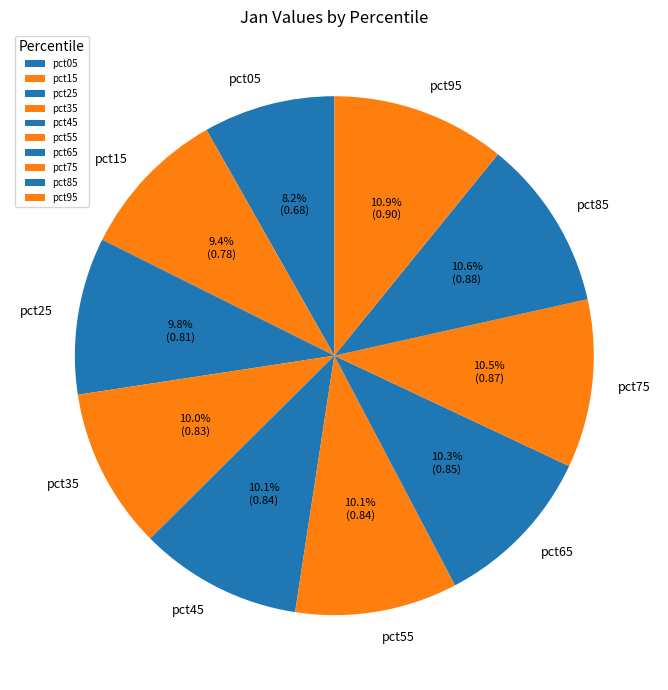

Does any single category account for the majority?

No